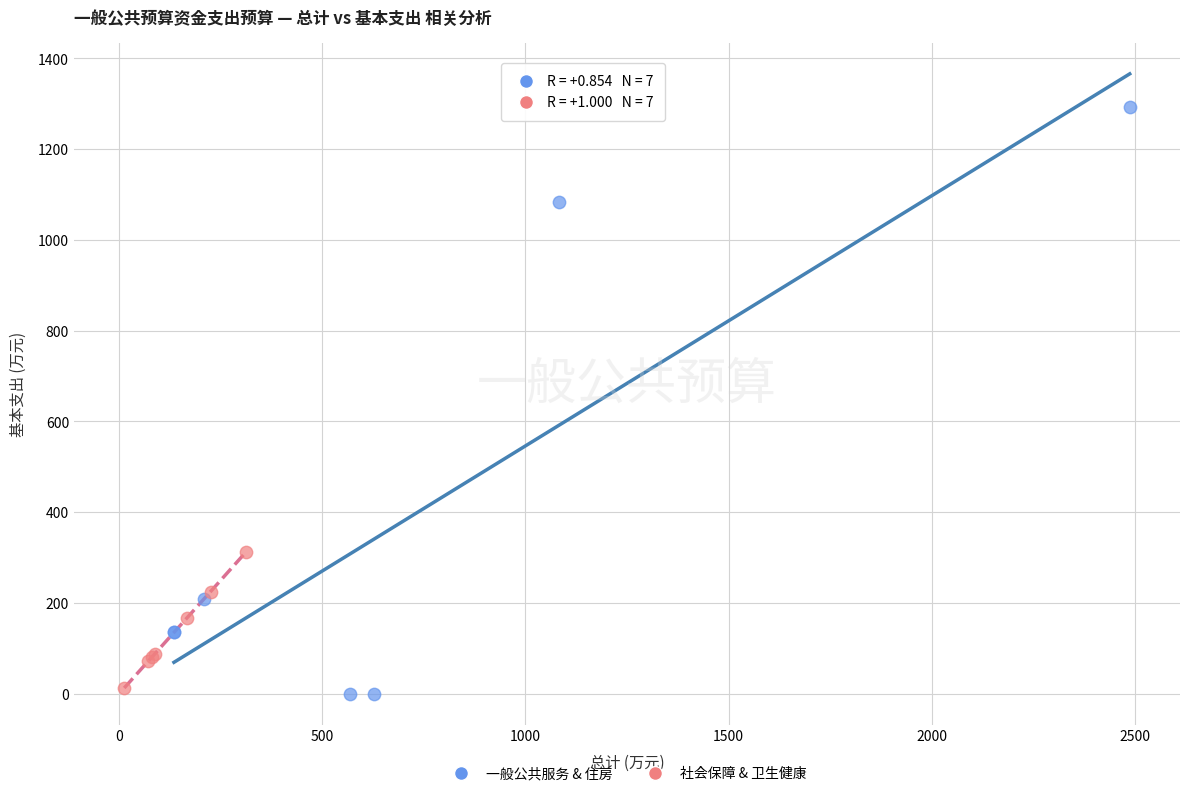

Which series has the widest spread of Y values?

一般公共服务 & 住房